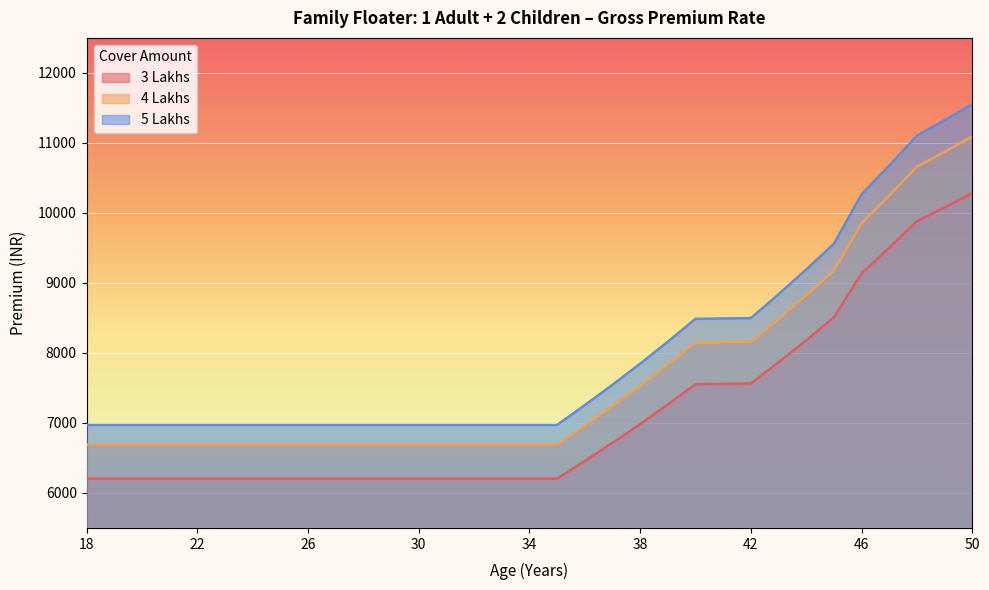

Rank the series by their average value, from highest to lowest.

5 Lakhs, 4 Lakhs, 3 Lakhs